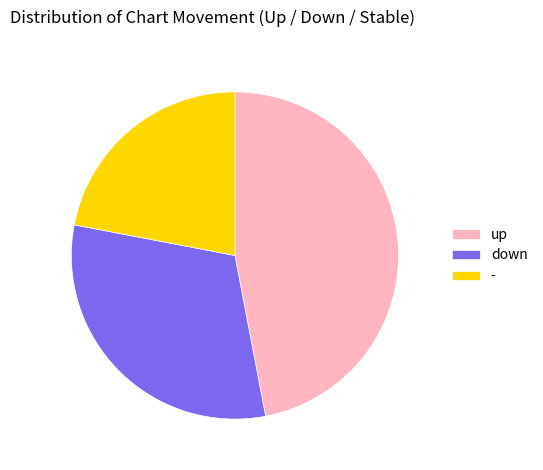

Count the number of slices in the pie.

3